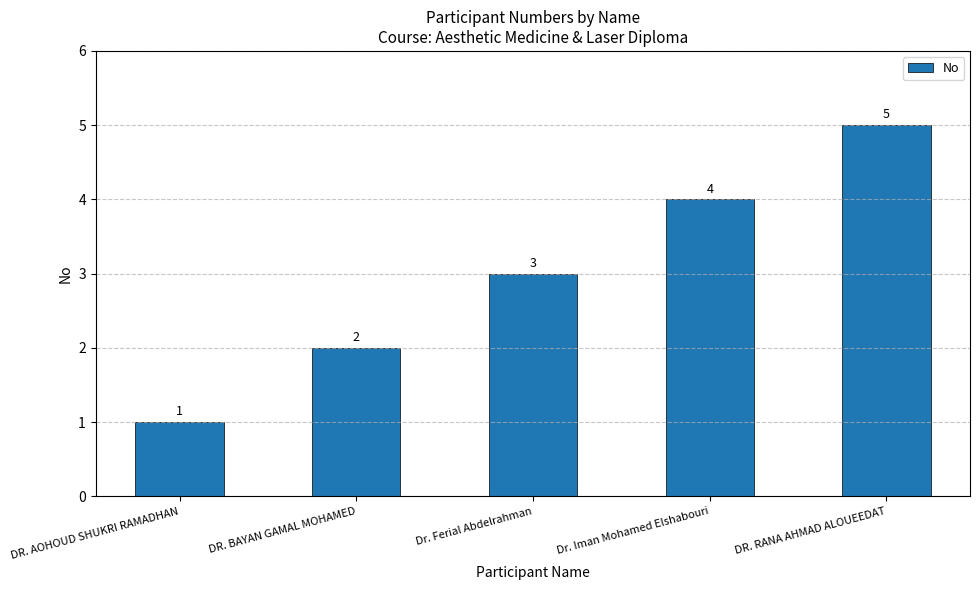

How many data points does each series have?

5